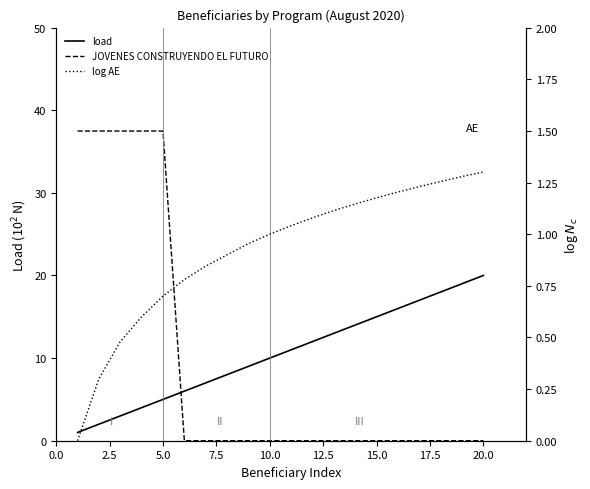

Count the number of categories in the chart.

20